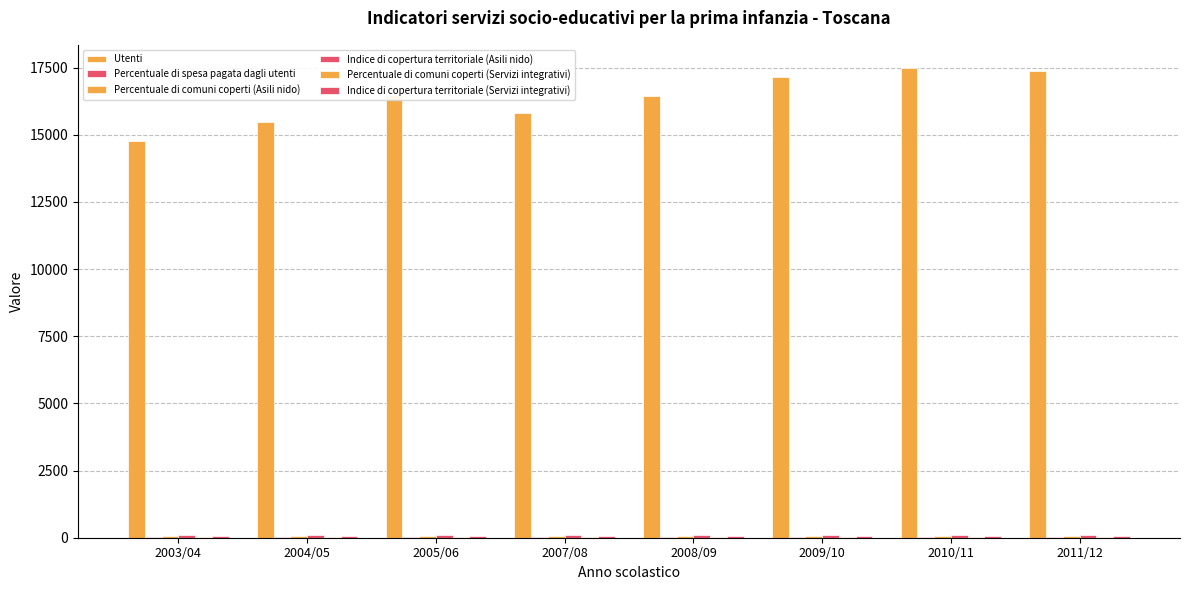

What is the total value across all series at 2010/11?

17767.0